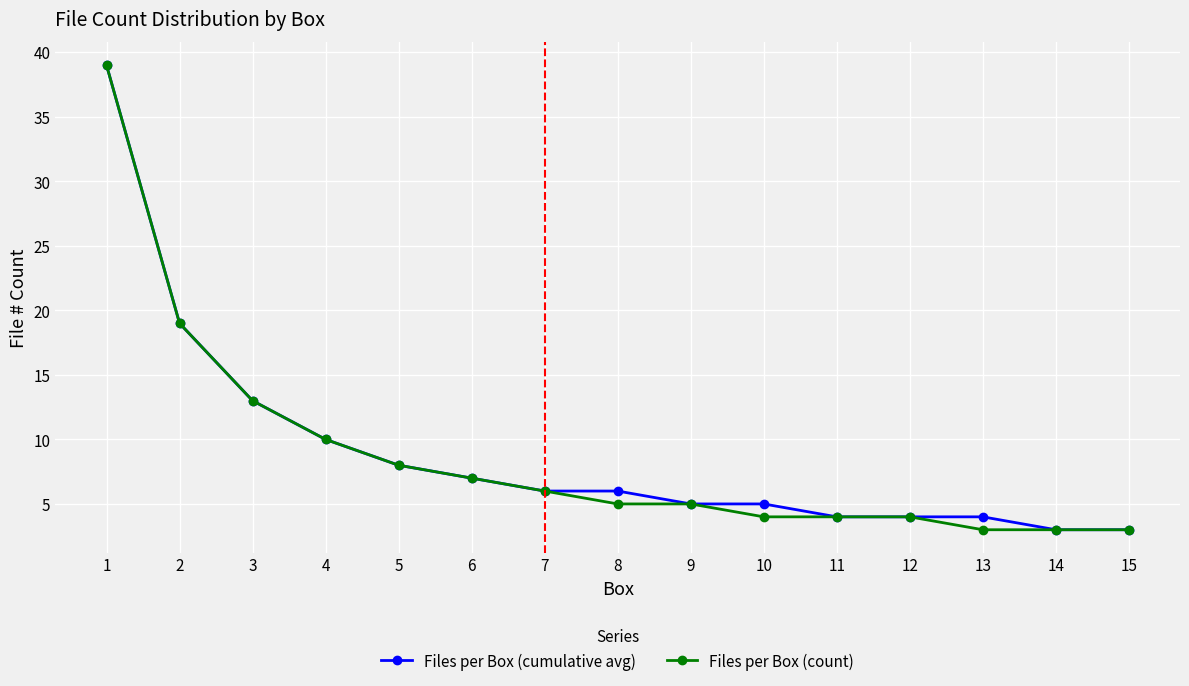

Does the chart display data point markers on the line(s)?

Yes